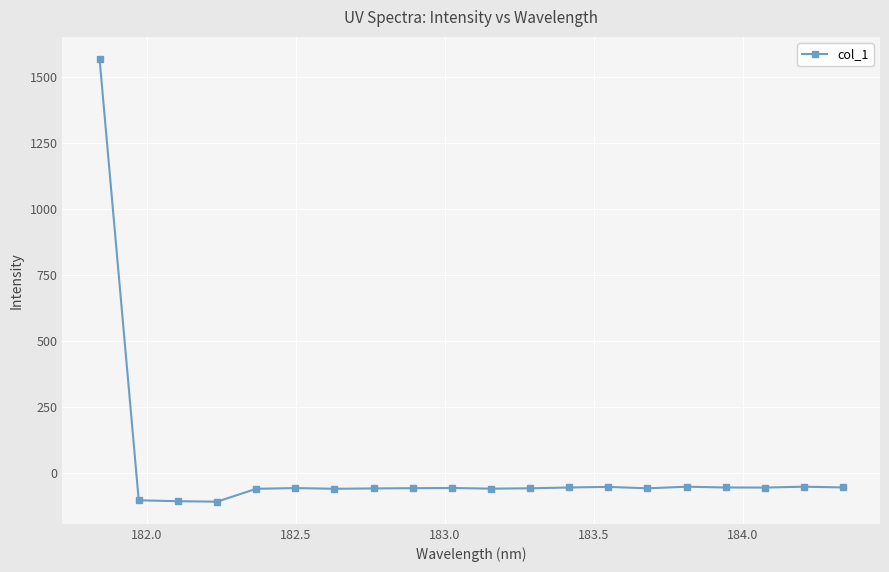

What is the smallest value displayed?

-107.8